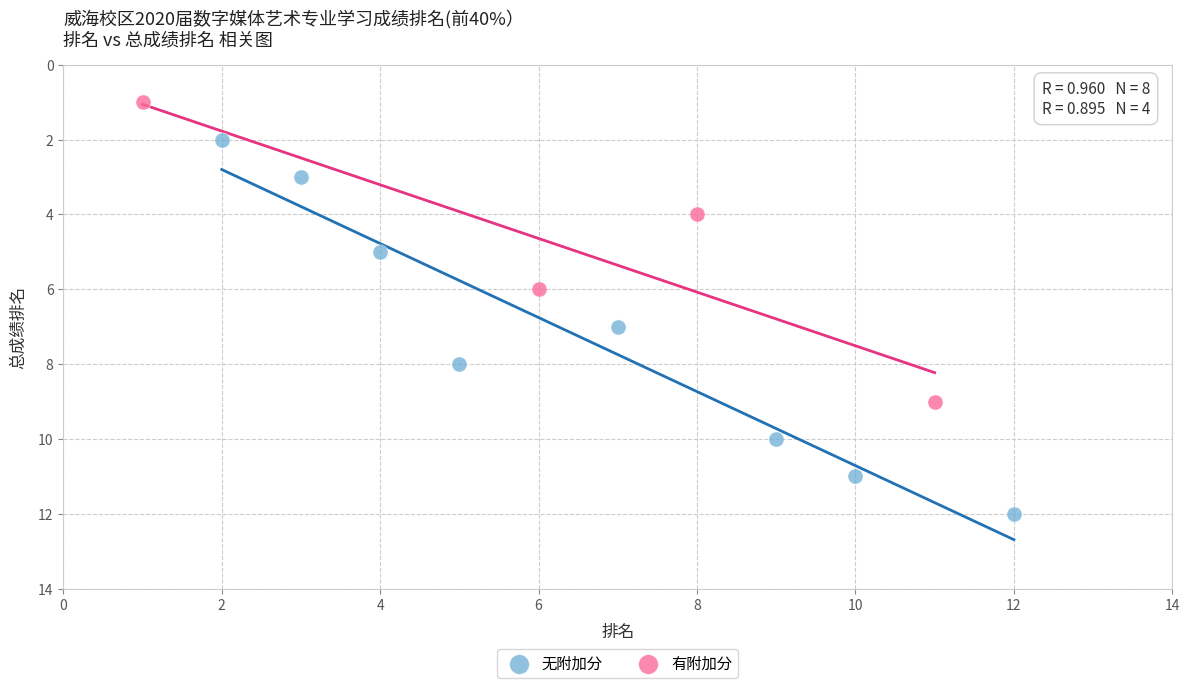

Which series reaches the maximum Y coordinate?

无附加分